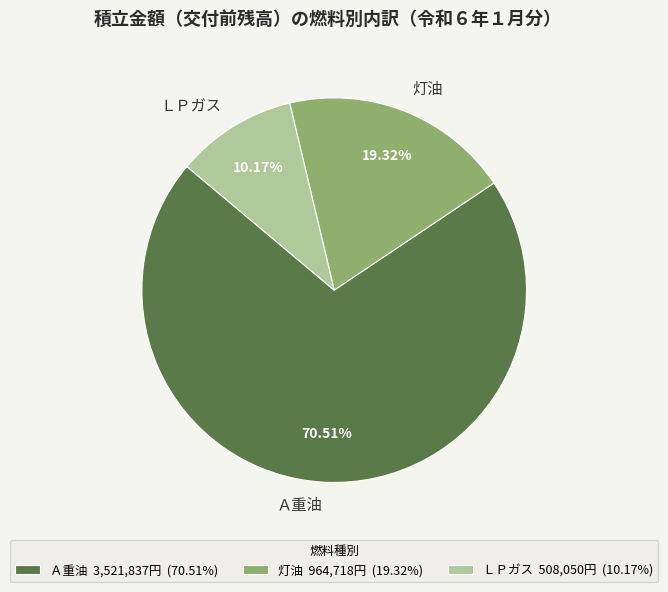

To the nearest percent, what is the average slice percentage?

33%